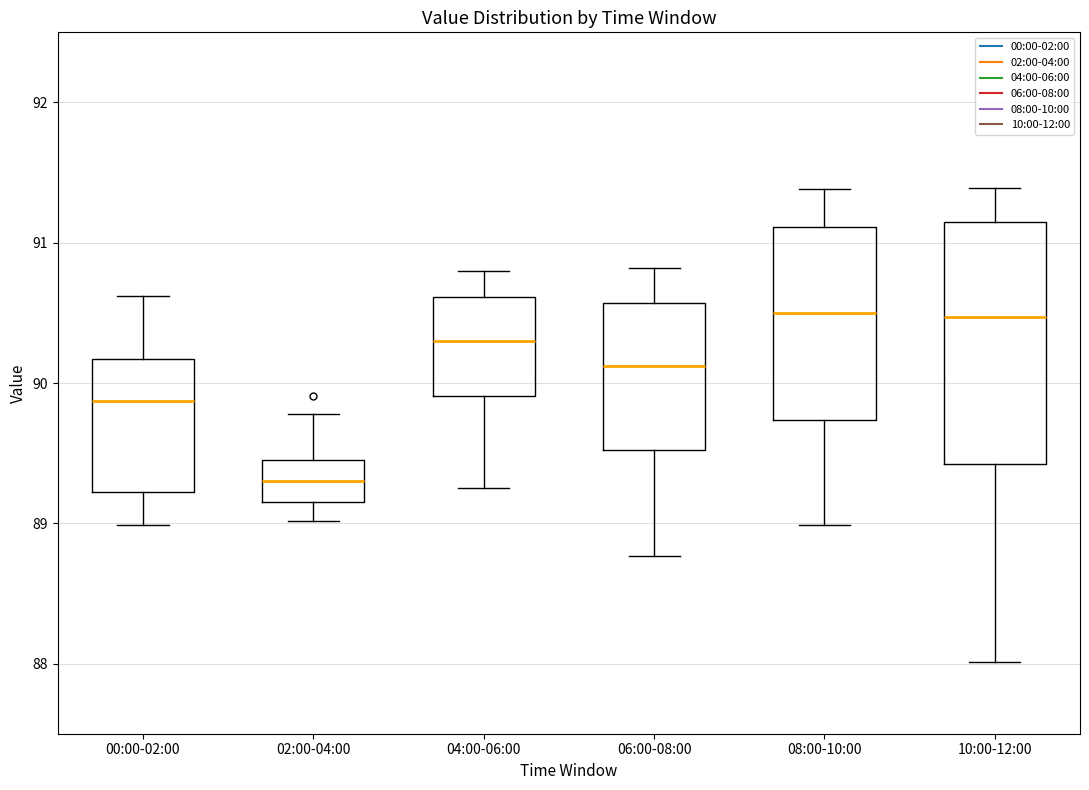

Where is the lower edge of the box for 02:00-04:00 on the y-axis? The values are not printed on the chart, so give them approximately, as read against the axis.

89.2